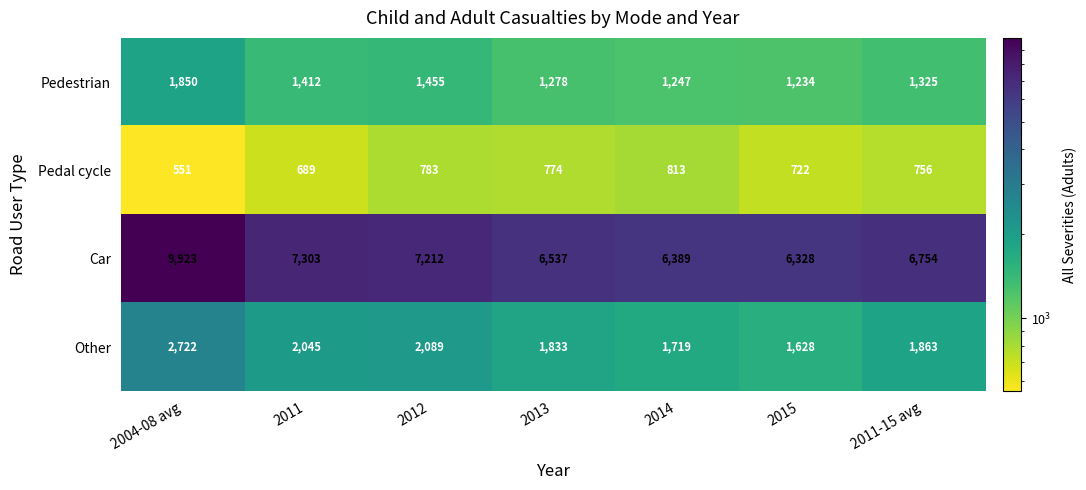

List the series in order of their peak value, highest first.

Car, Other, Pedestrian, Pedal cycle